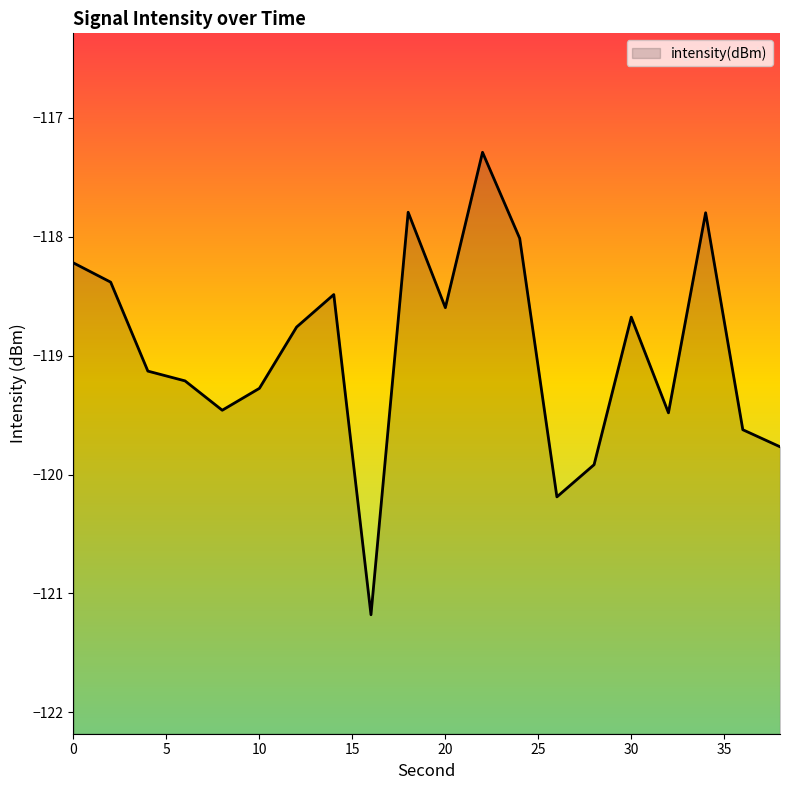

Reading left to right, extract all data points from this chart.

0=-118.2	2=-118.4	4=-119.1	6=-119.2	8=-119.5	10=-119.3	12=-118.8	14=-118.5	16=-121.2	18=-117.8	20=-118.6	22=-117.3	24=-118.0	26=-120.2	28=-119.9	30=-118.7	32=-119.5	34=-117.8	36=-119.6	38=-119.8